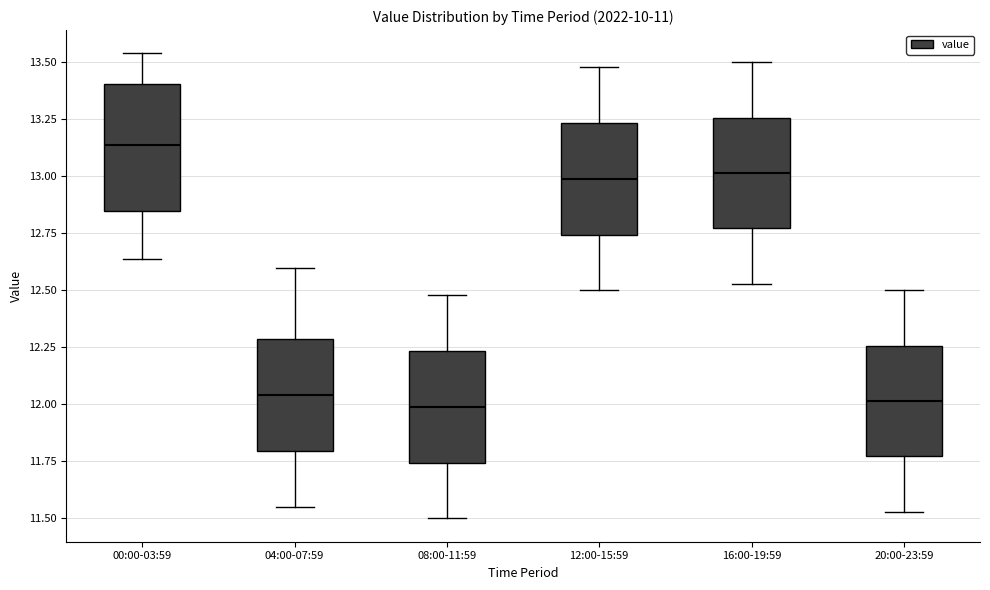

Where does the lower whisker of the box for 04:00-07:59 end on the y-axis? The values are not printed on the chart, so give them approximately, as read against the axis.

11.55